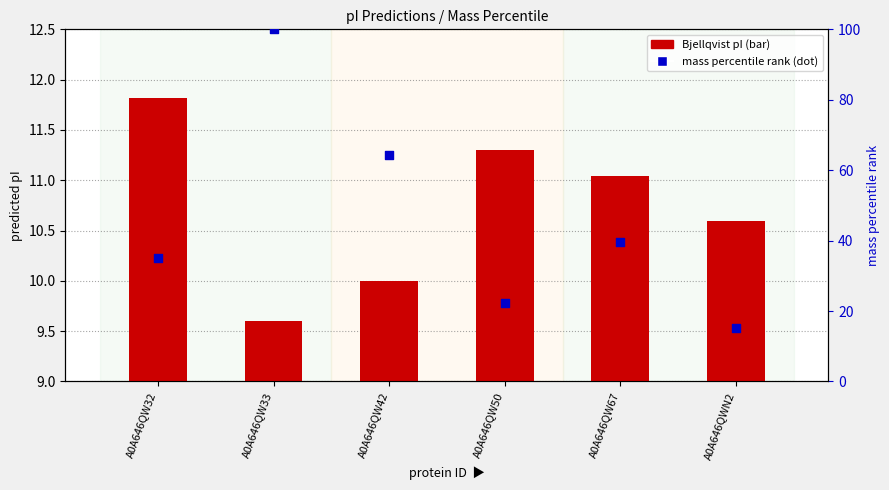

What are all the series names shown in the legend?

Bjellqvist pI, mass percentile rank